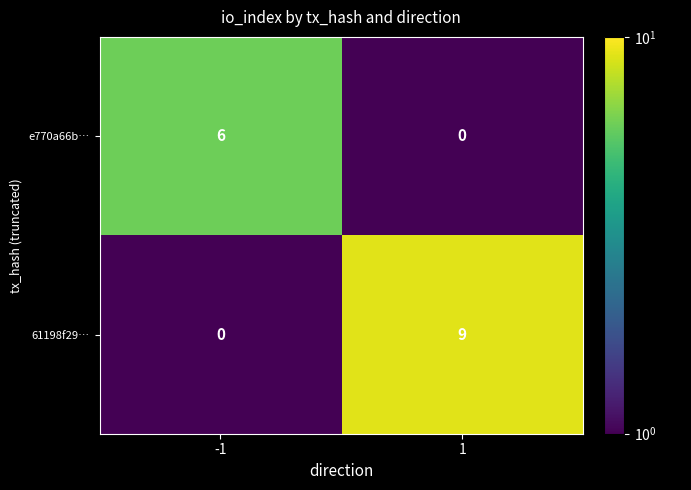

Which label corresponds to the largest value in the chart?

1